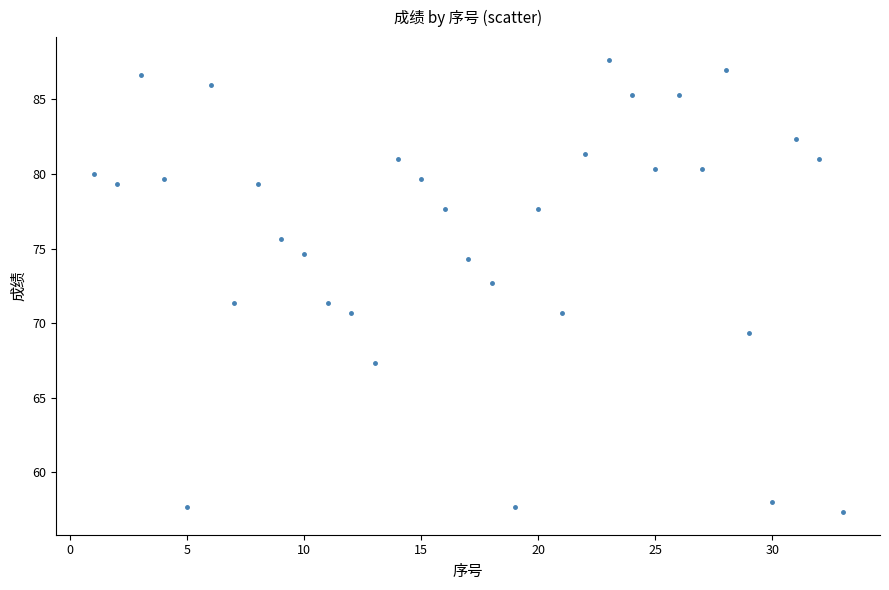

What is the range of X values (max minus min)?

32.0